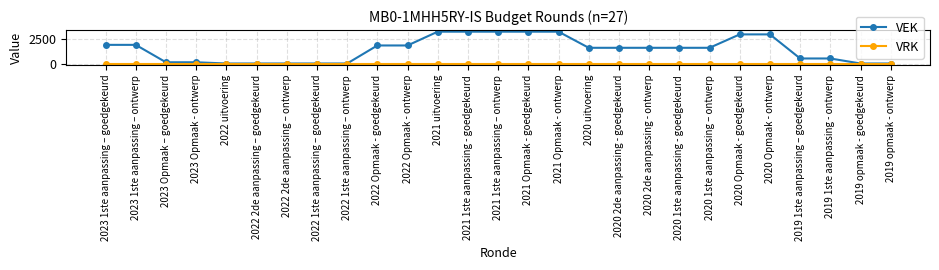

What is the total value across all series at 2020 2de aanpassing - ontwerp?

1609